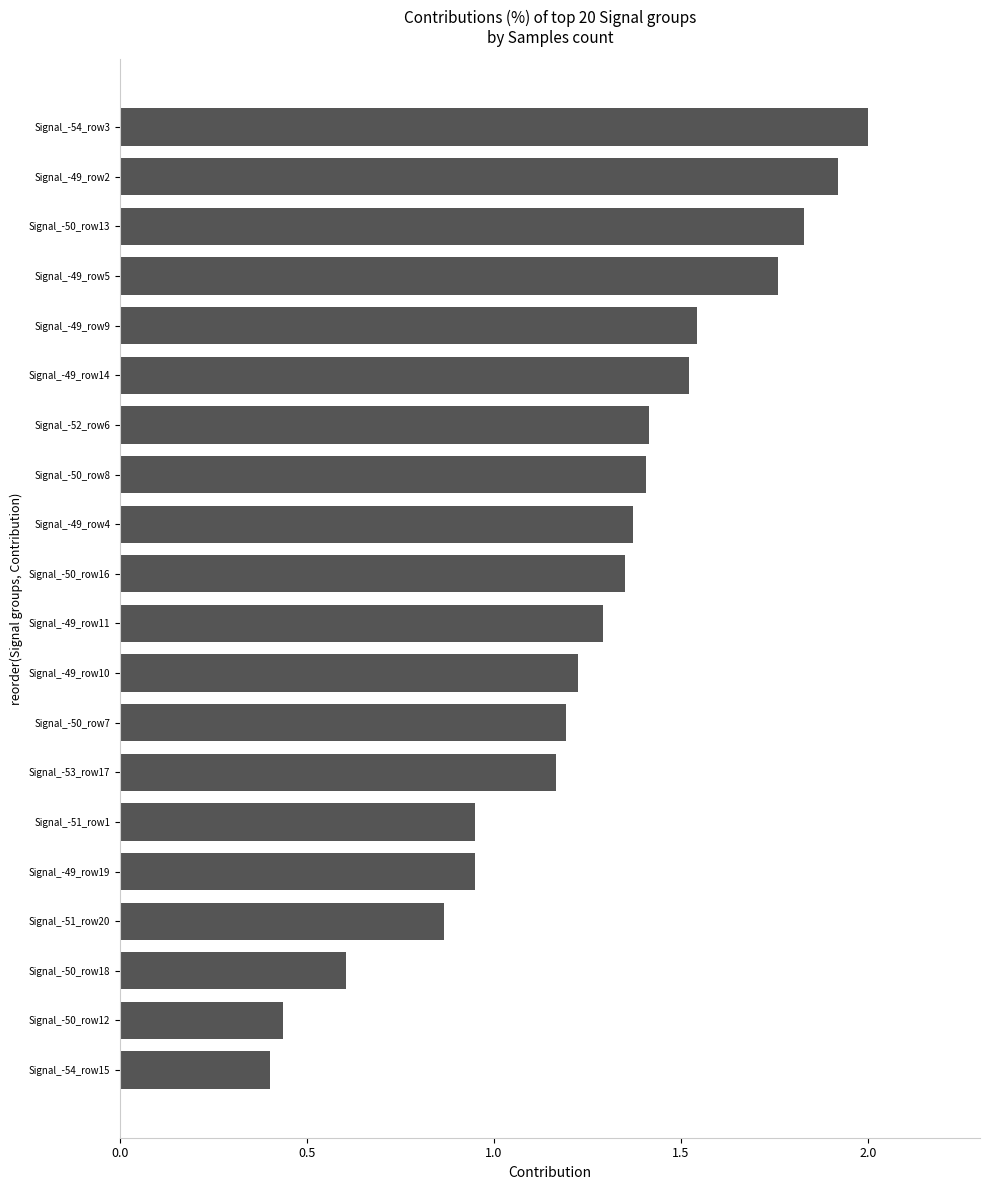

True or false: the data shows 3.6 at Signal_-54_row3.

False